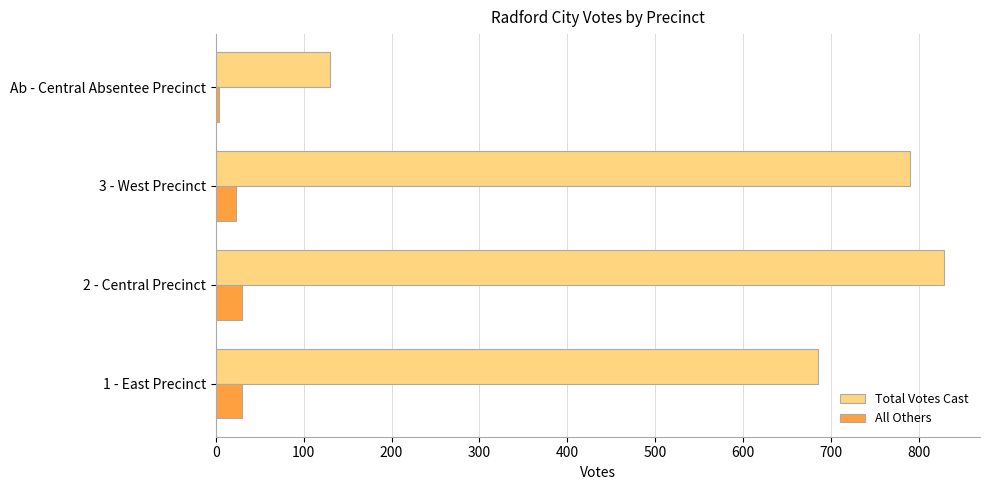

What is the sum of all Total Votes Cast values?

2433